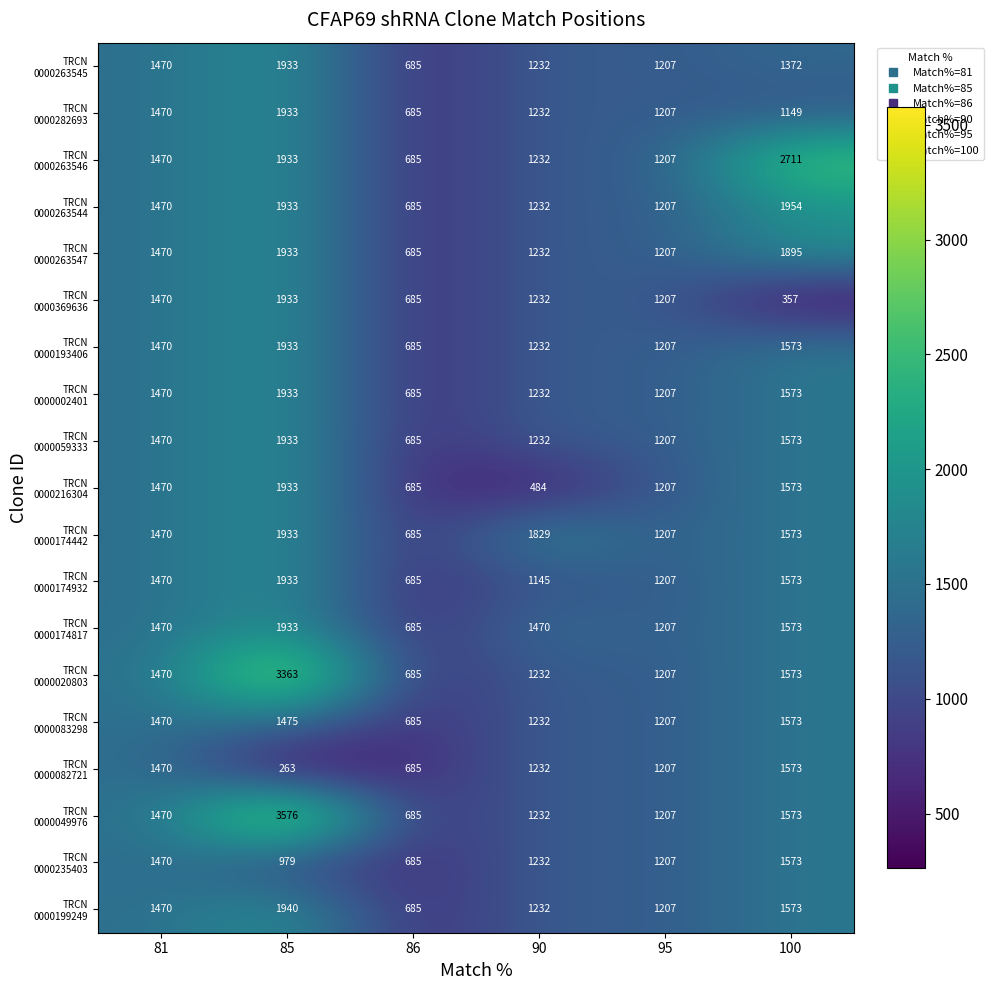

What is the spread (max minus min) of values at 85?

3313.0